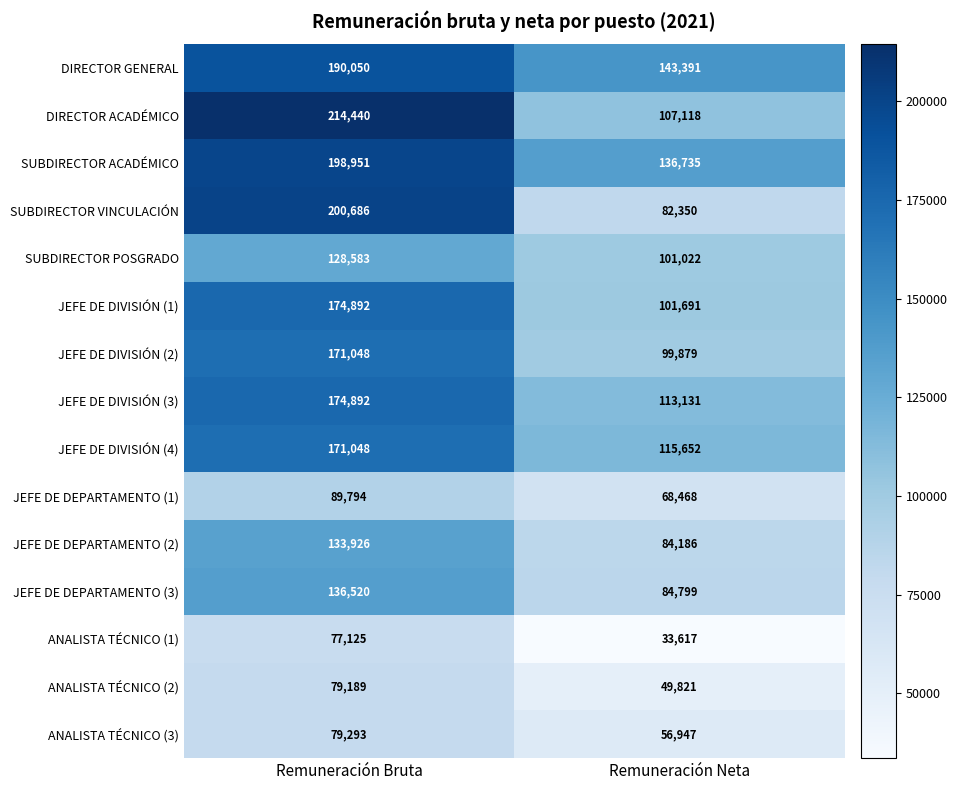

True or false: DIRECTOR ACADÉMICO has a value of 368312 at Remuneración Bruta.

False